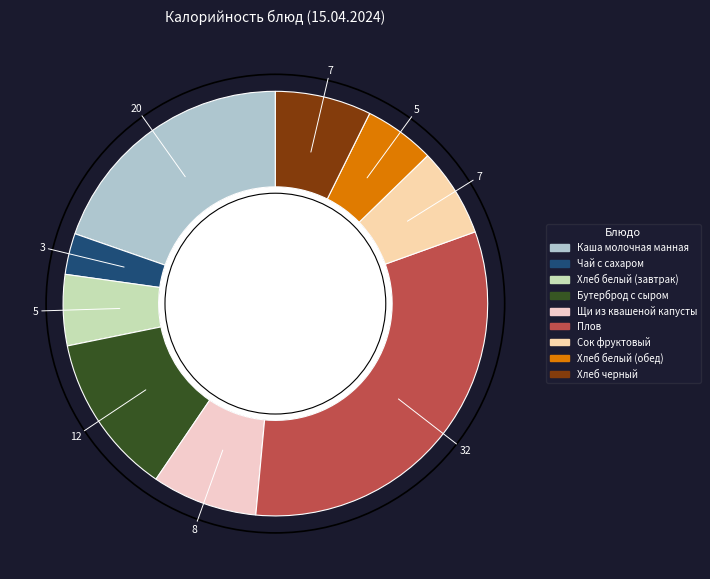

The Хлеб белый (обед) slice represents 18% of the pie. True or false?

False